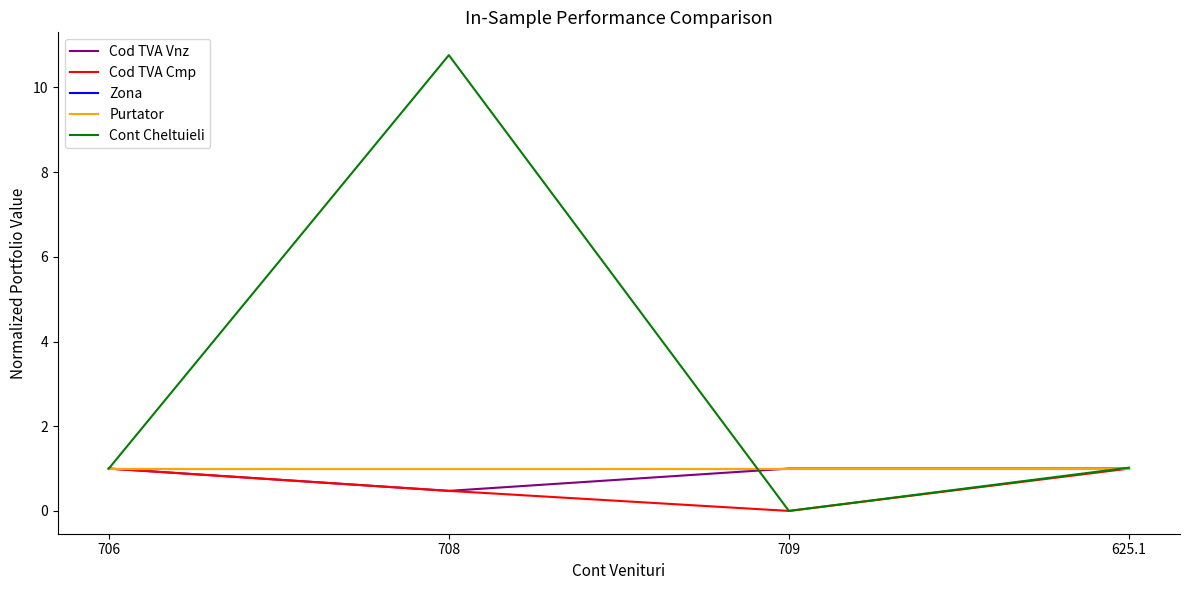

Where is Cod TVA Vnz nearest to the value 0?

708